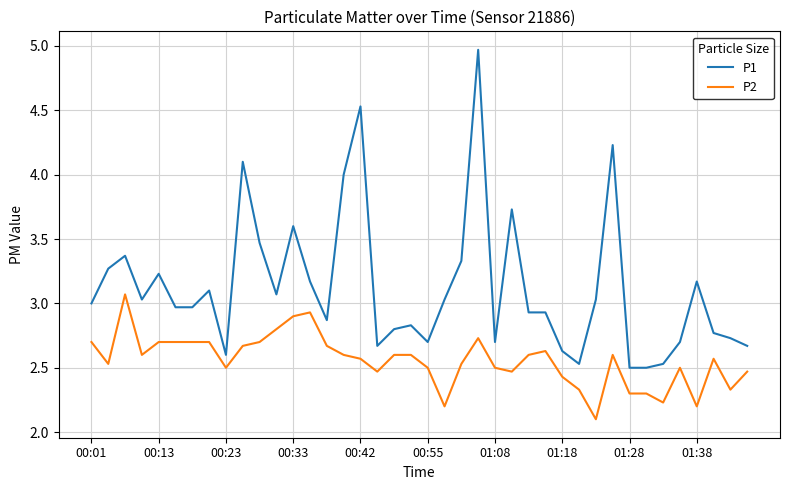

Which series has the widest spread of values?

P1